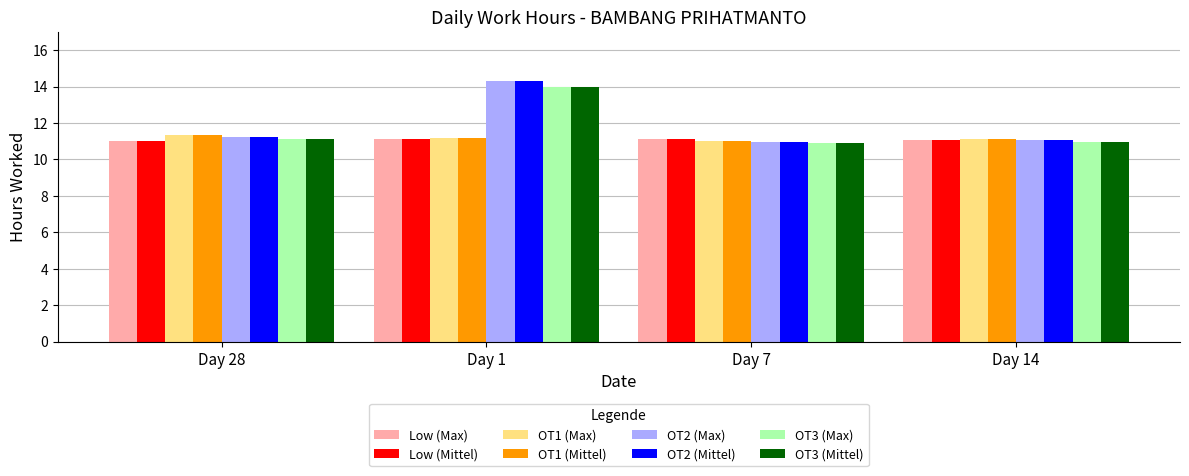

What is the sum of all Low (Mittel) values?

44.3